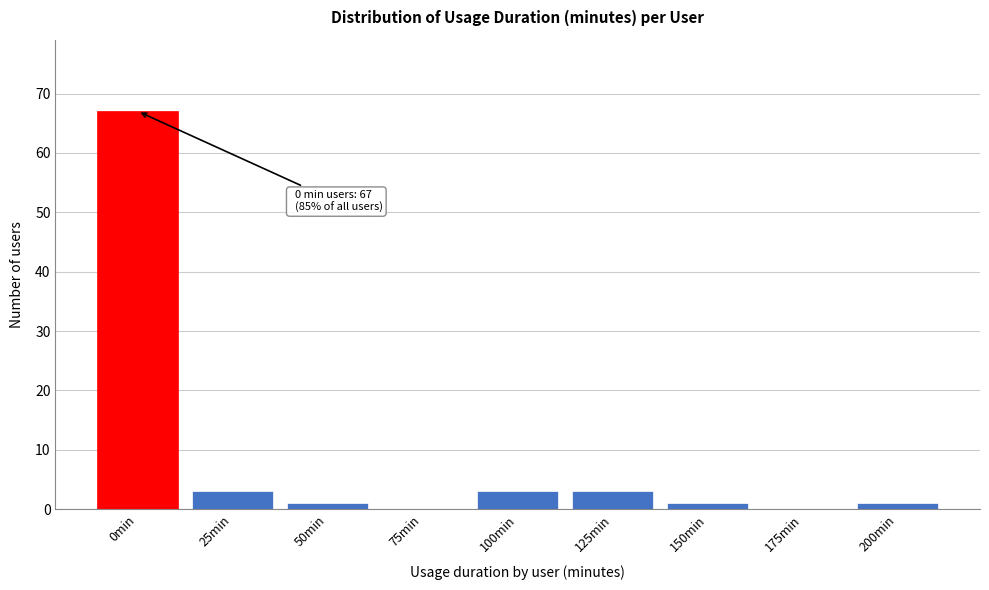

Reading right to left, transcribe all the data shown in this chart.

200min=1	175min=0	150min=1	125min=3	100min=3	75min=0	50min=1	25min=3	0min=67